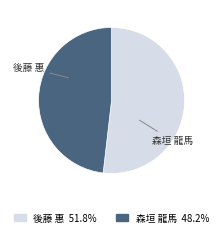

Is the sum of 後藤 惠 and 森垣 龍馬 greater than half?

Yes